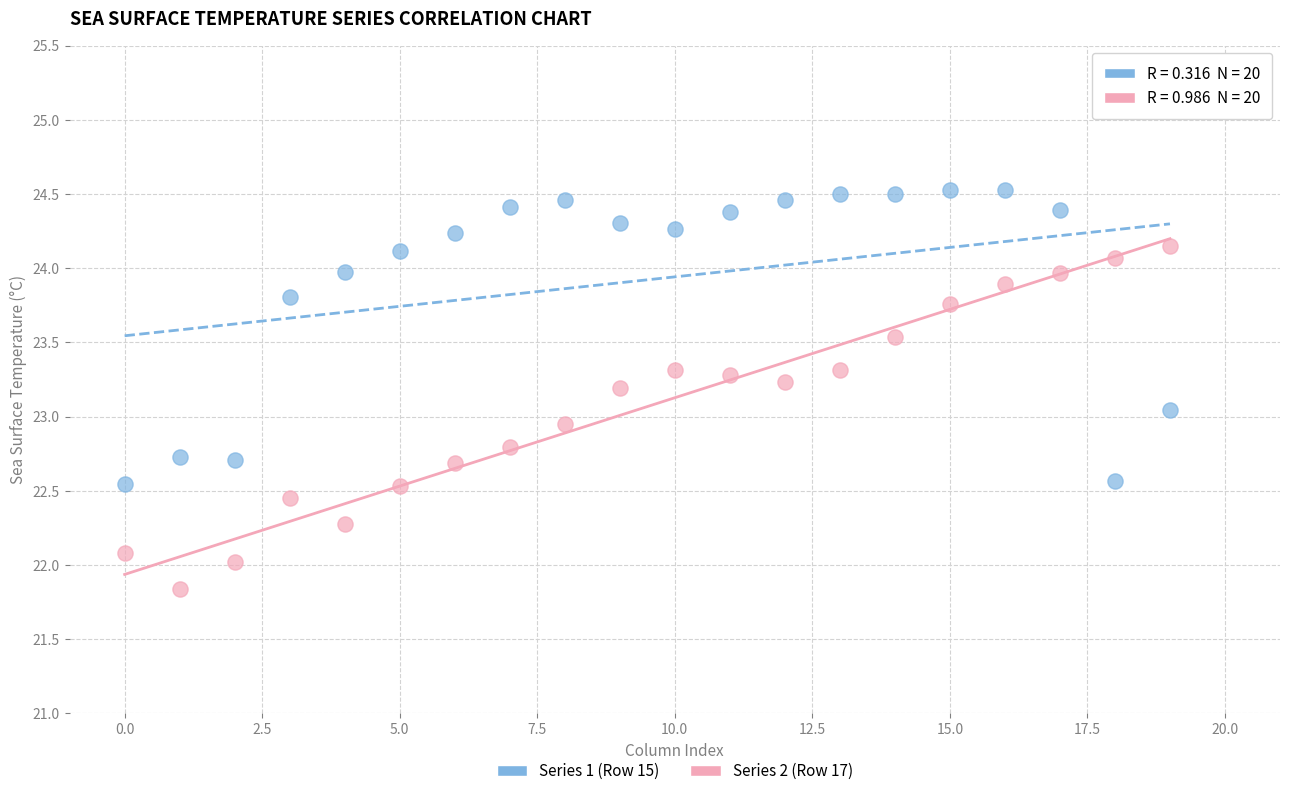

Across all data points, what is the range of Y values (max minus min)?

2.7